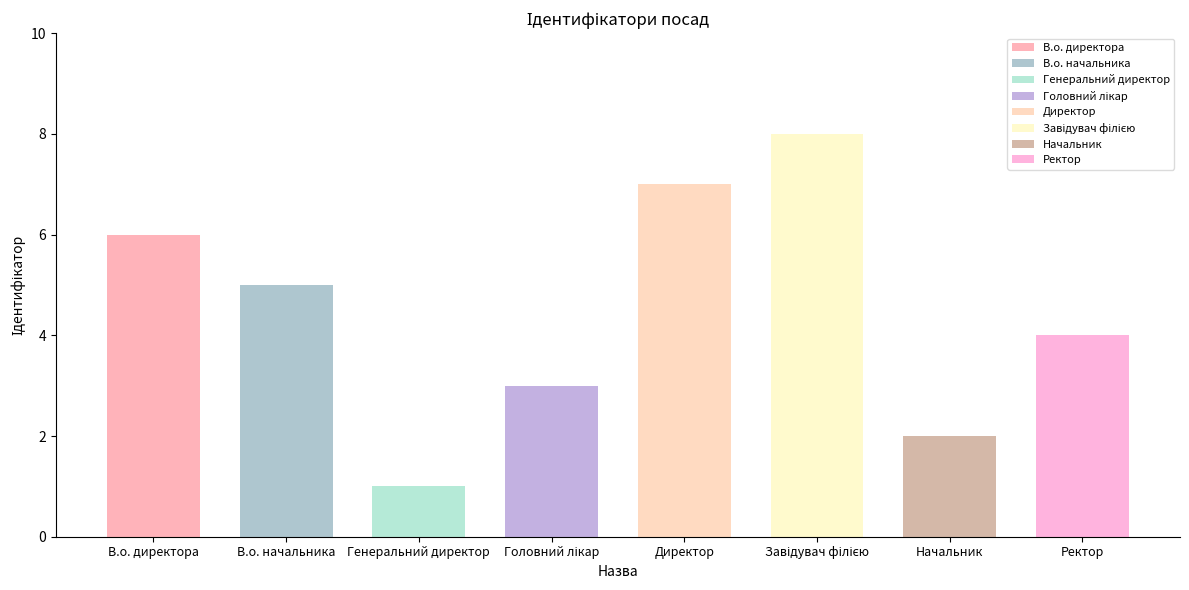

Count the values in the range 3 to 7.

5